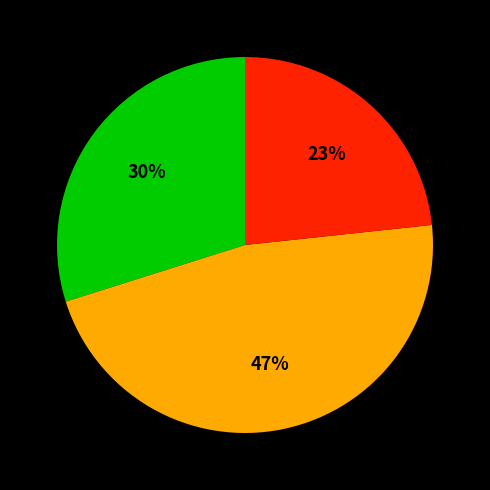

To the nearest percent, what is the average slice percentage?

33%